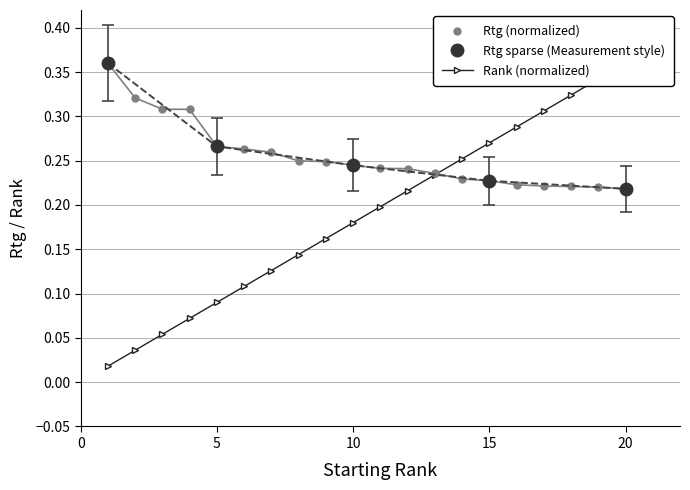

How many Rtg (normalized) values are between 0 and 1?

20